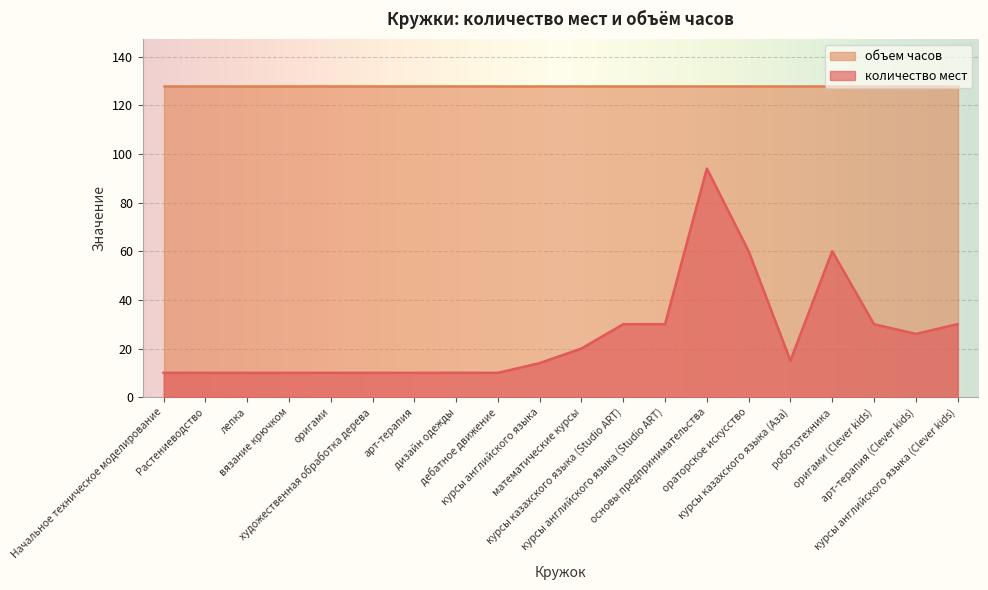

At which category does the data reach its first local valley?

курсы казахского языка (Аза)